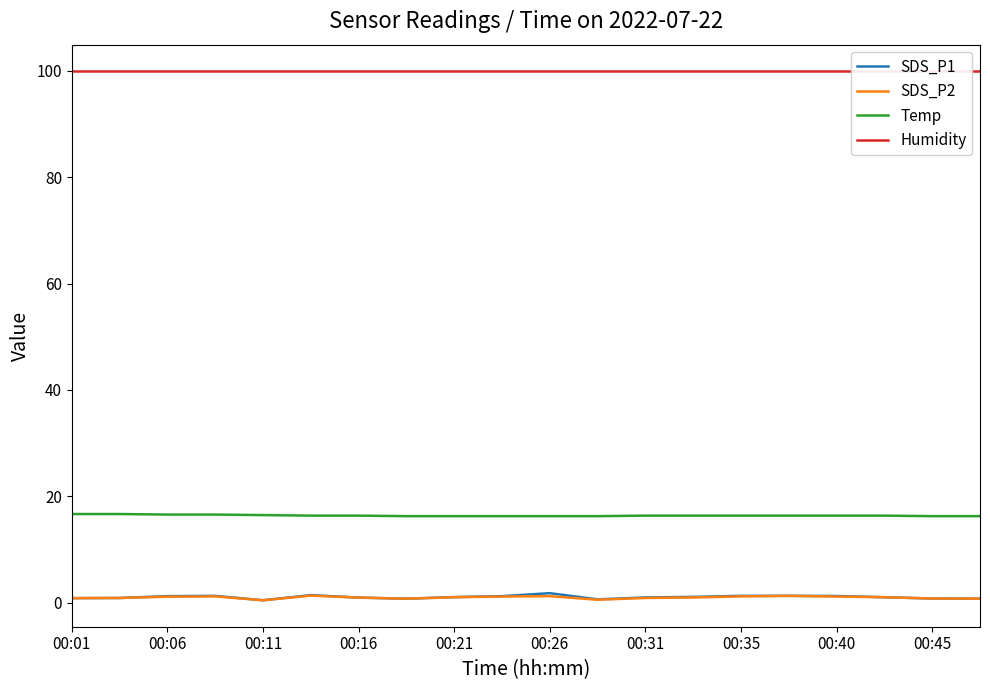

The SDS_P2 series shows 1.1 at 00:21. True or false?

True